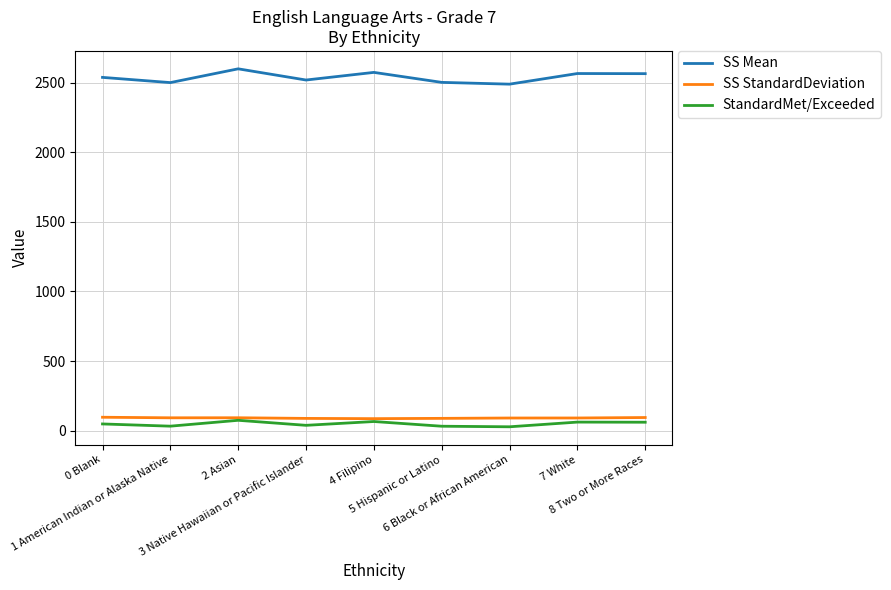

True or false: StandardMet/Exceeded and SS Mean intersect in this chart.

False